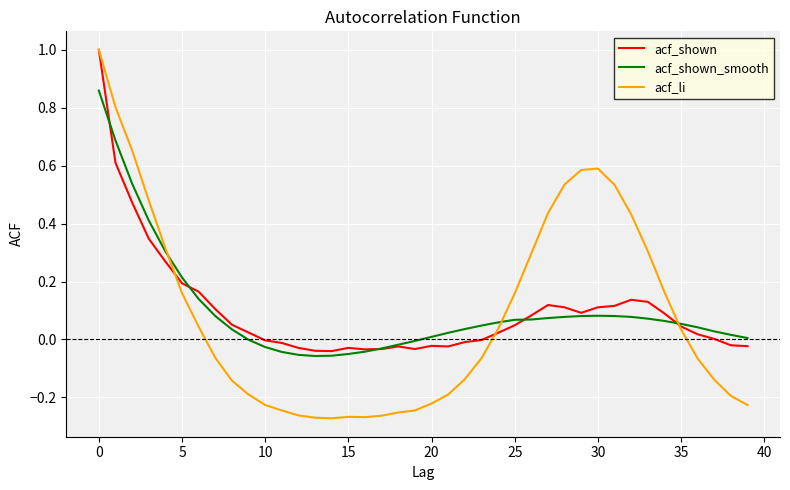

In acf_shown_smooth, how many points are lower than both neighbors (excluding endpoints)?

1